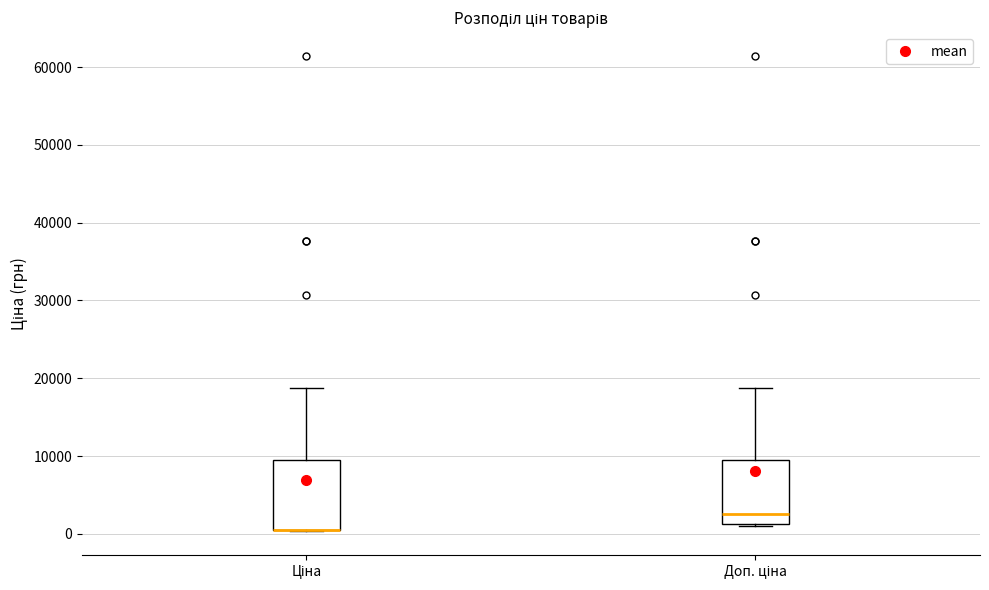

Where is the lower edge of the box for Доп. ціна on the y-axis? The values are not printed on the chart, so give them approximately, as read against the axis.

1000